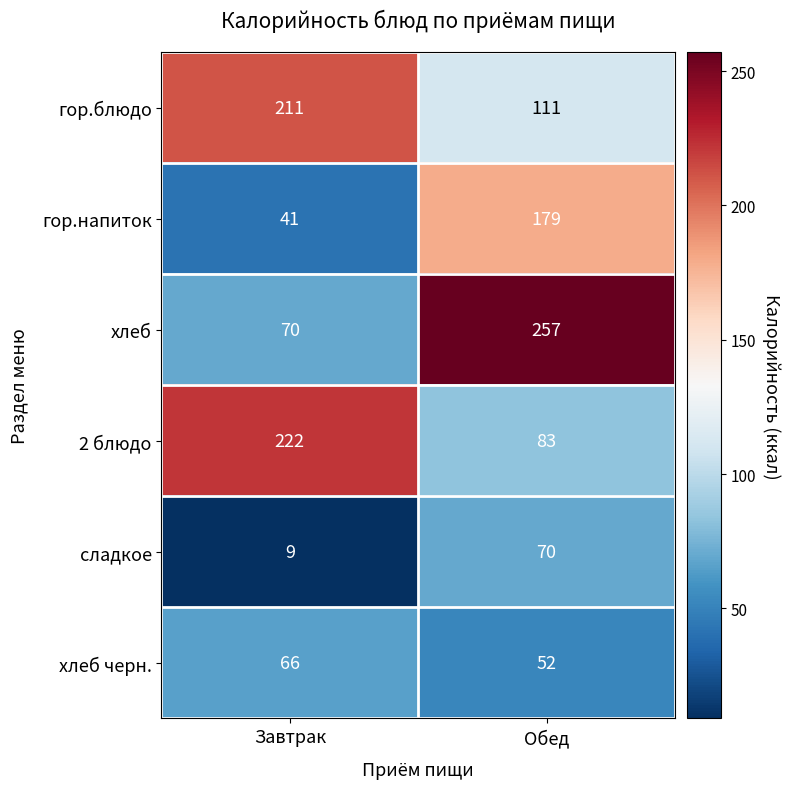

Rank the series at Обед from highest to lowest value.

хлеб, гор.напиток, гор.блюдо, 2 блюдо, сладкое, хлеб черн.